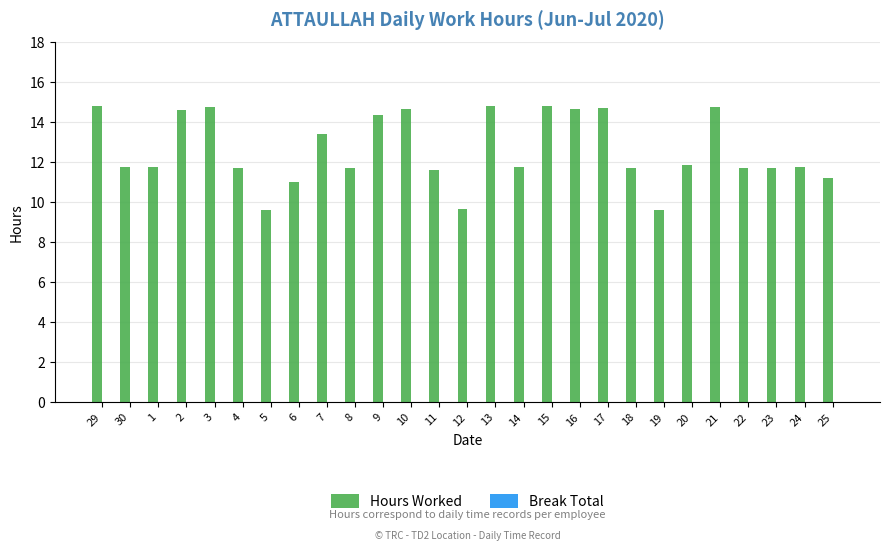

Between 5 and 20, which is larger?

20